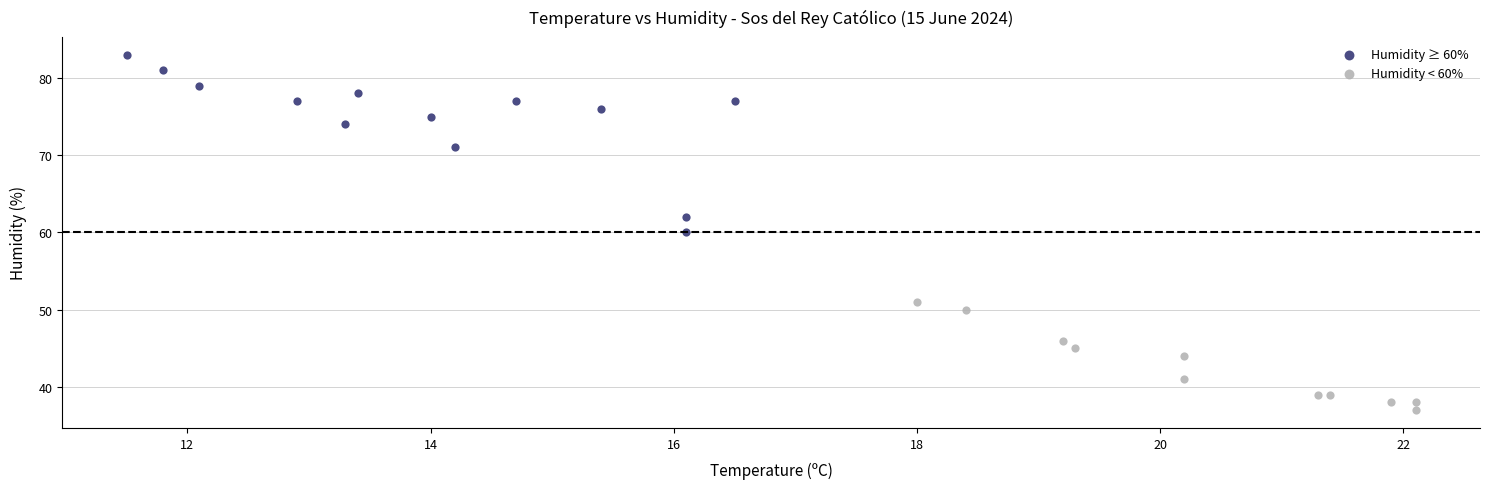

Which series contains the lowest Y value?

Humidity < 60%